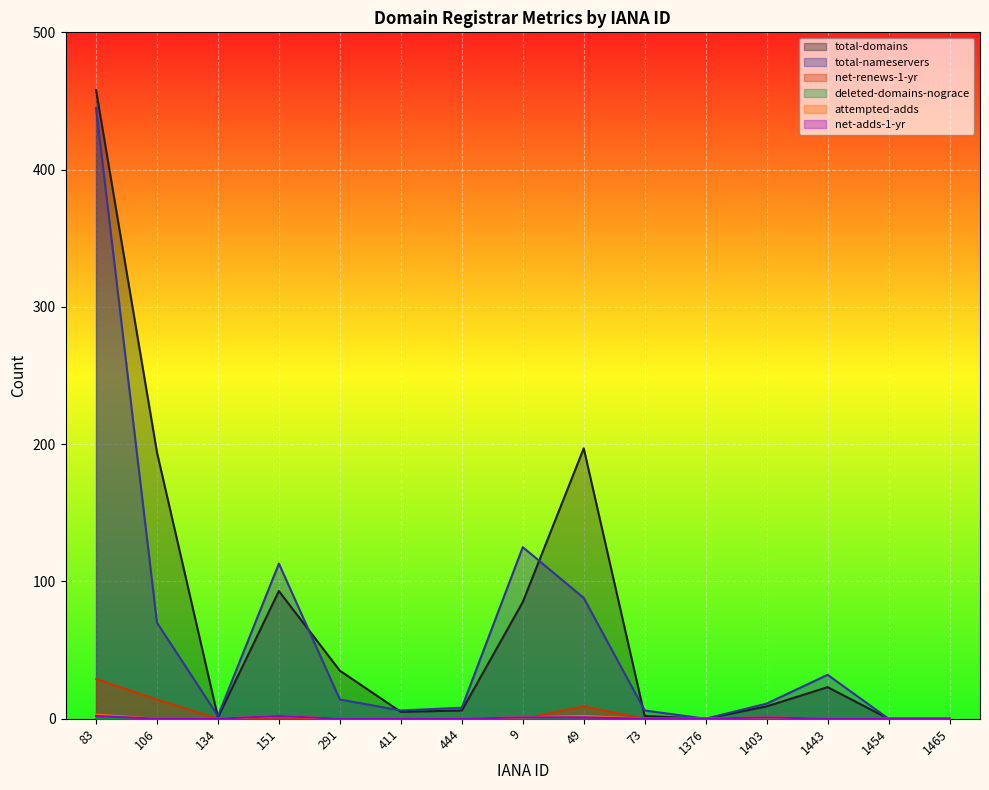

Read the total-nameservers value at 1403, to the nearest 5.

10